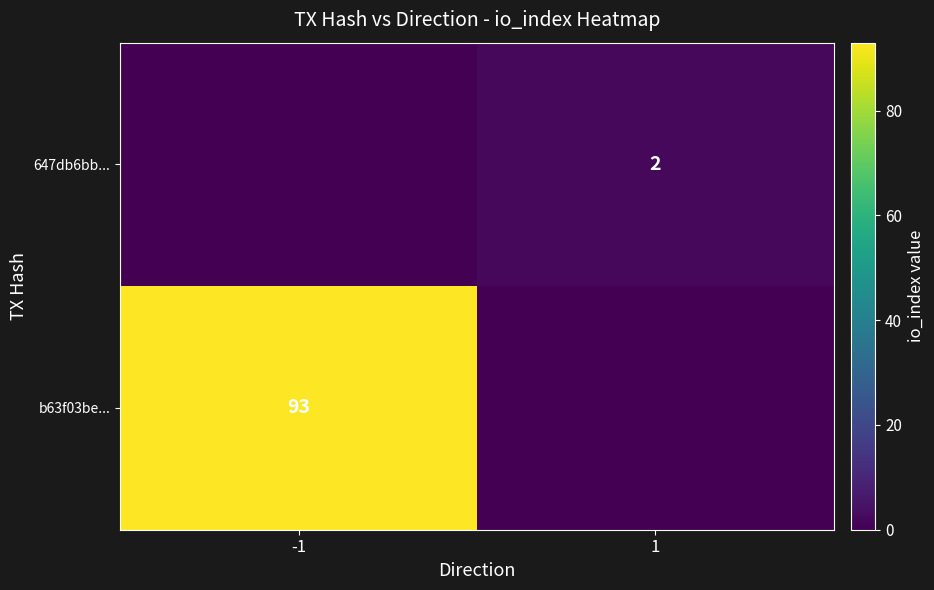

True or false: 647db6bb... has a value of 2 at 1.

True